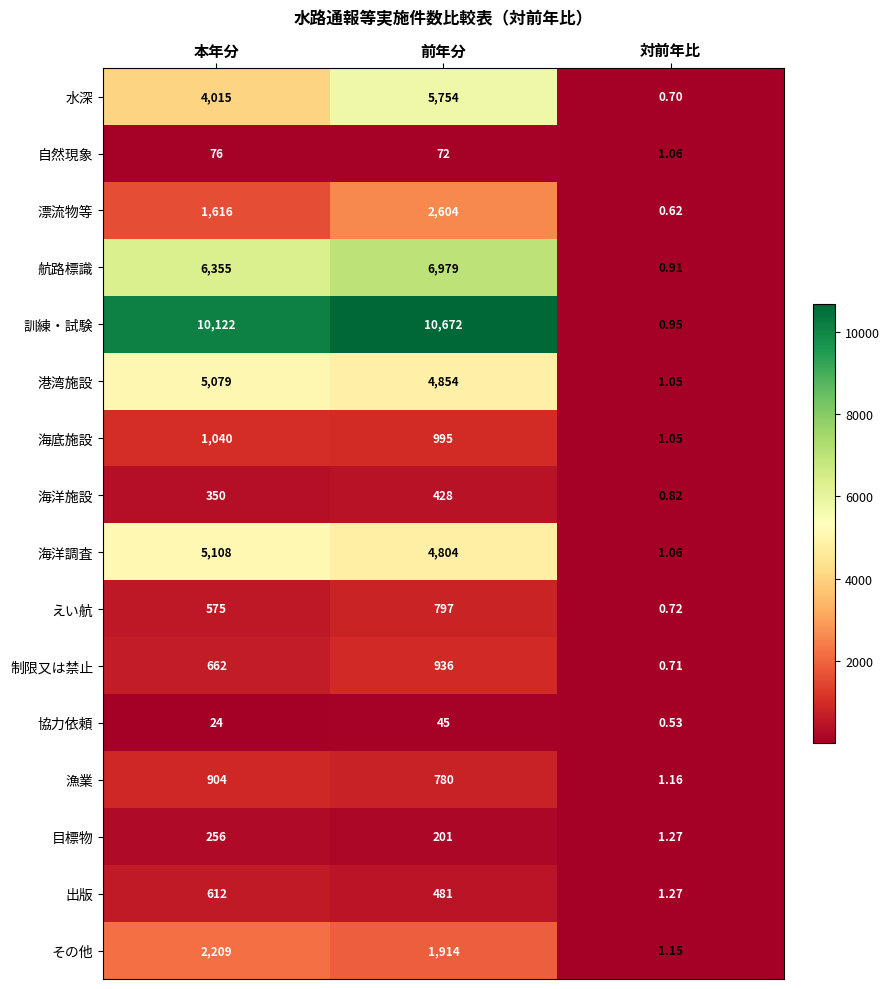

List the series in order of their peak value, highest first.

訓練・試験, 航路標識, 水深, 海洋調査, 港湾施設, 漂流物等, その他, 海底施設, 制限又は禁止, 漁業, えい航, 出版, 海洋施設, 目標物, 自然現象, 協力依頼